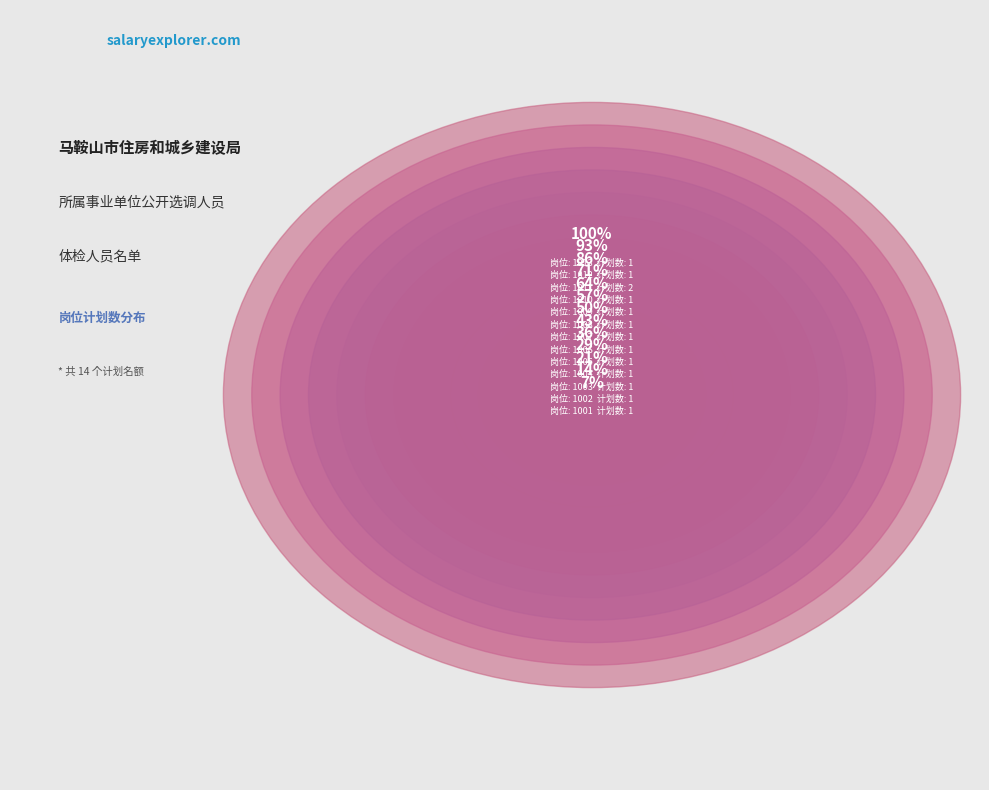

What percentage is NOT represented by 1005?

92.9%